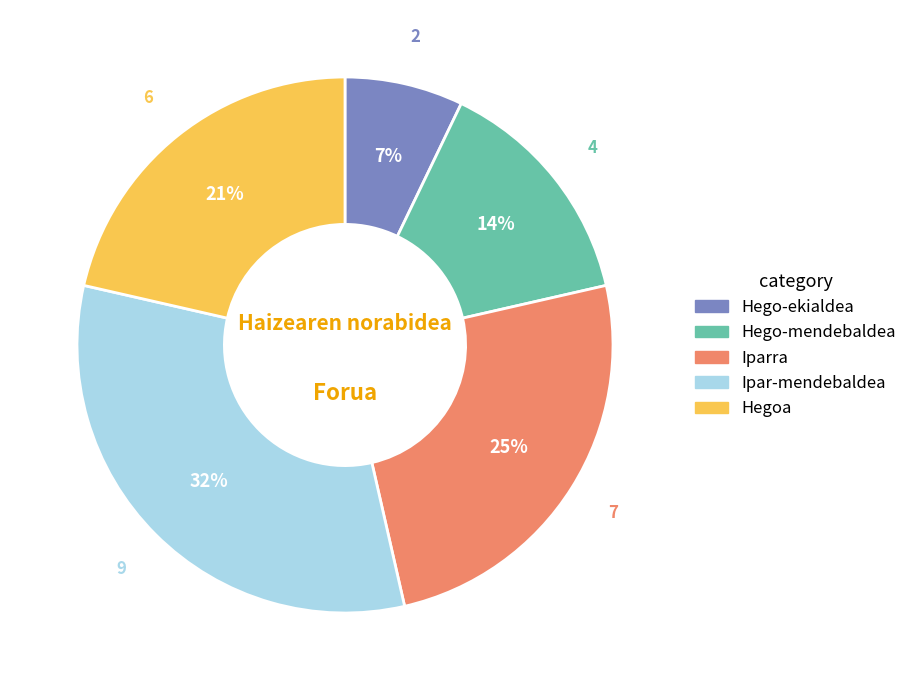

Count the number of slices in the pie.

5